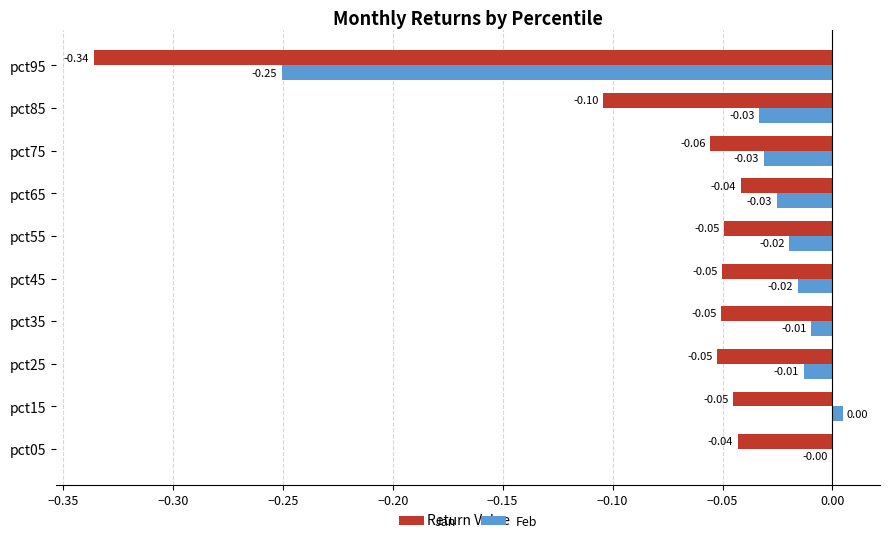

What is the sum of all Jan values?

-0.8